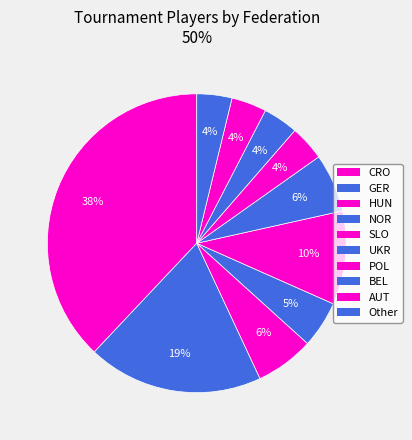

How many slices are in this pie chart?

10